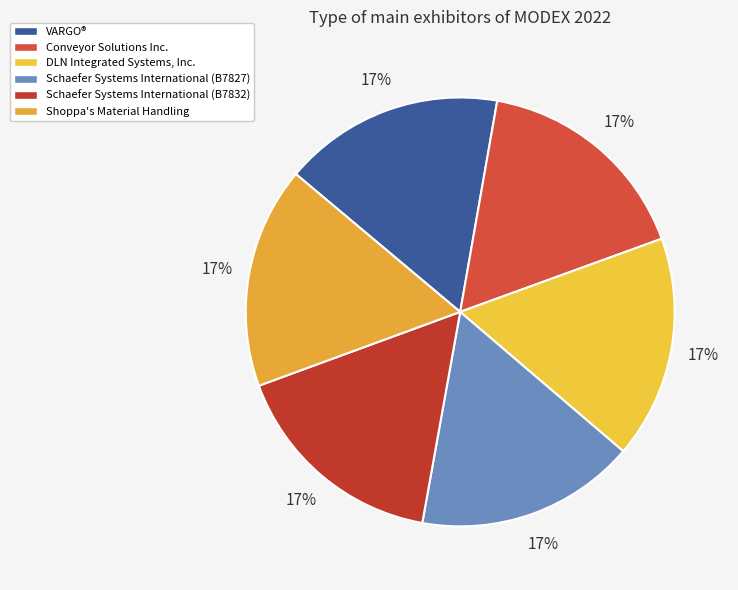

Which category has the biggest portion of the pie?

DLN Integrated Systems, Inc.